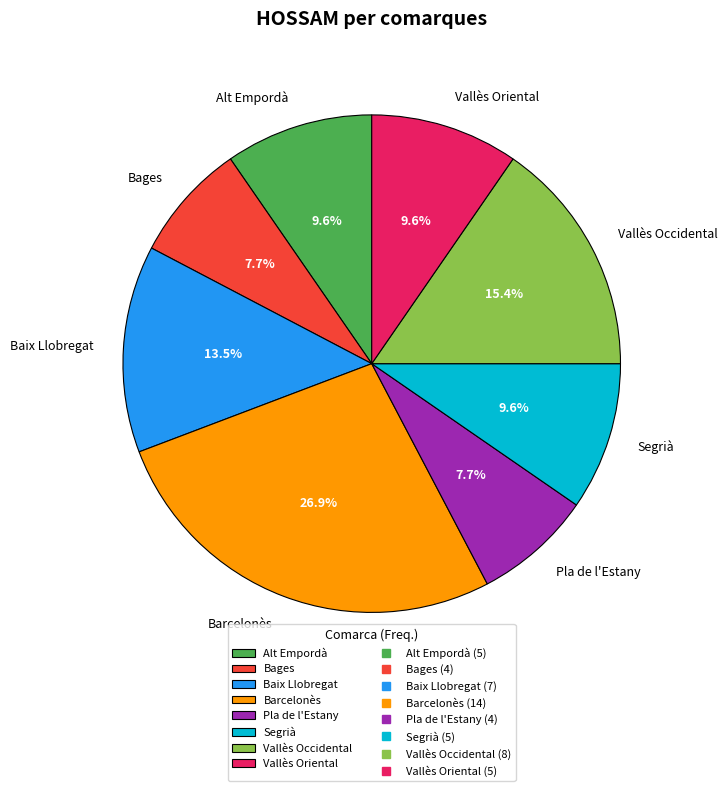

Between Barcelonès and Vallès Oriental, which is larger?

Barcelonès